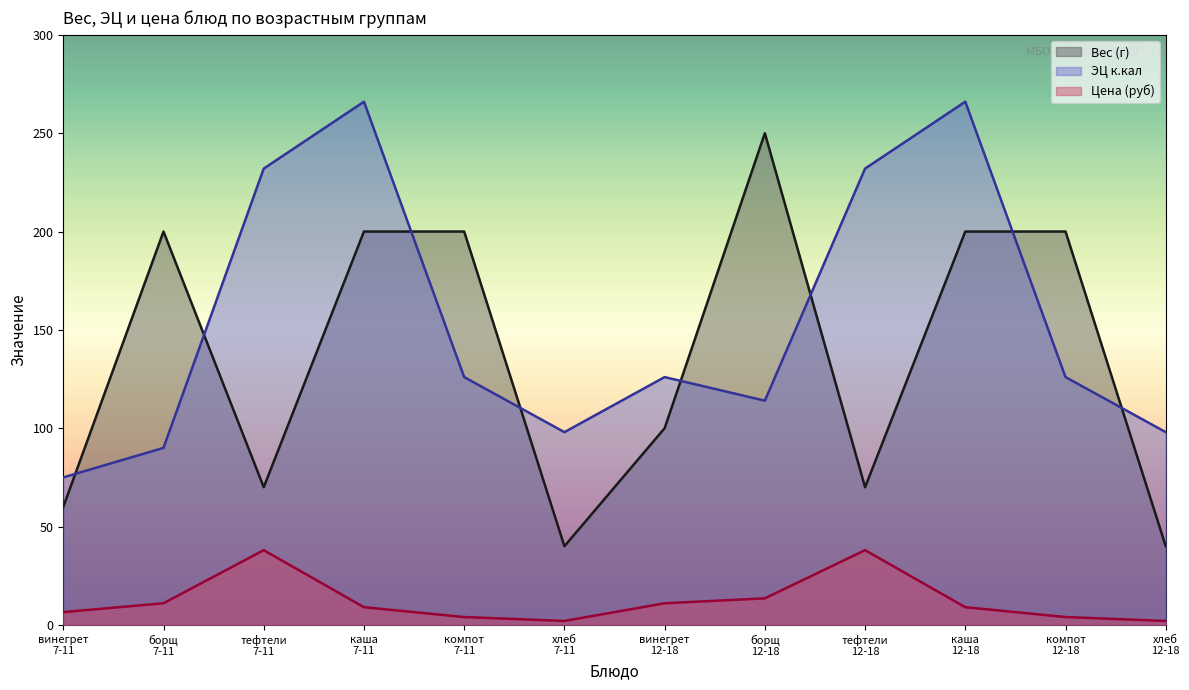

Does the chart have visible grid lines?

No